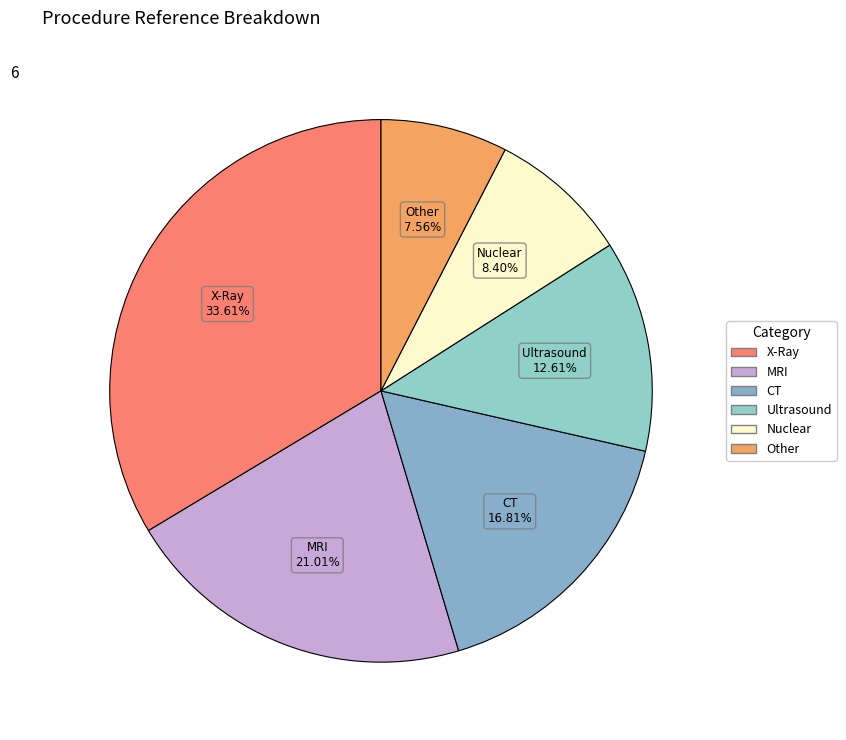

How many segments does this pie chart have?

6